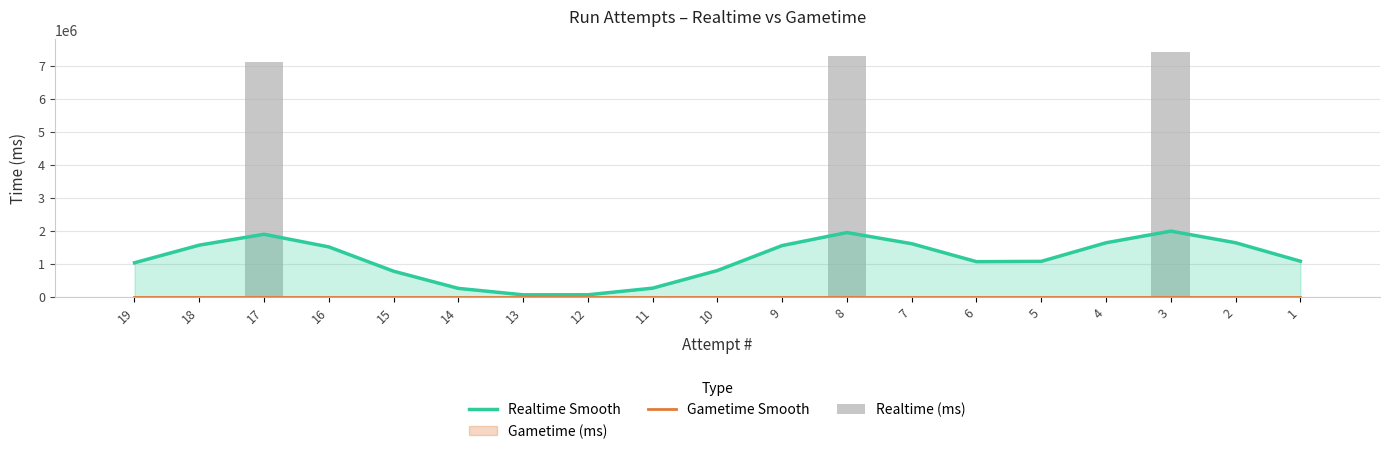

Which has a higher value, 2 or 15?

2